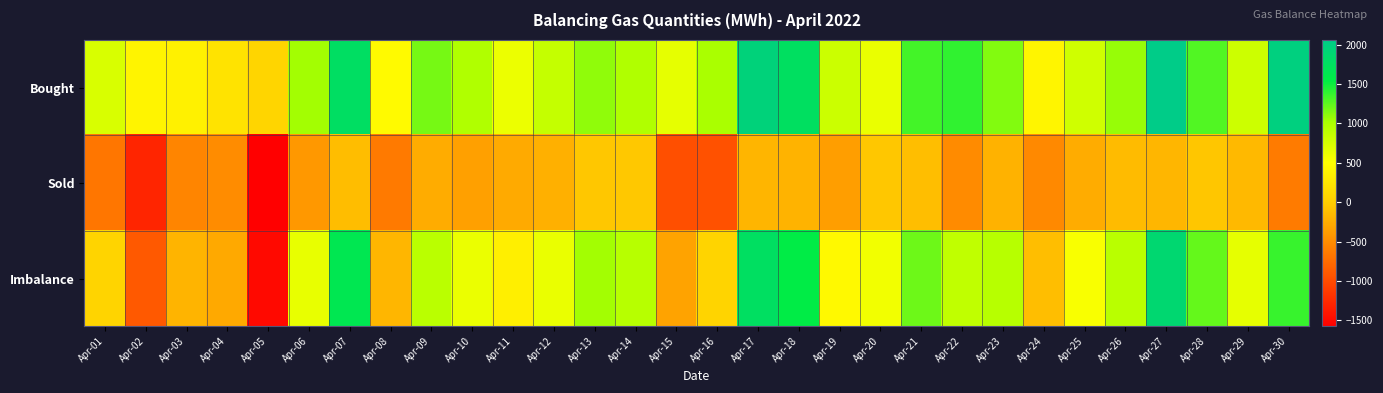

Which label corresponds to the largest value in the chart?

Apr-27